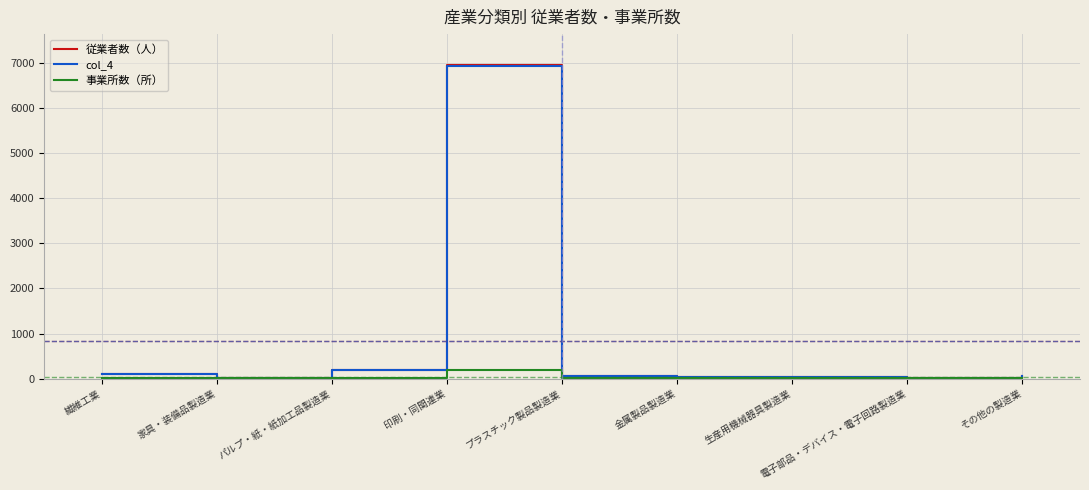

At which category is the sum across all series the highest?

印刷・同関連業